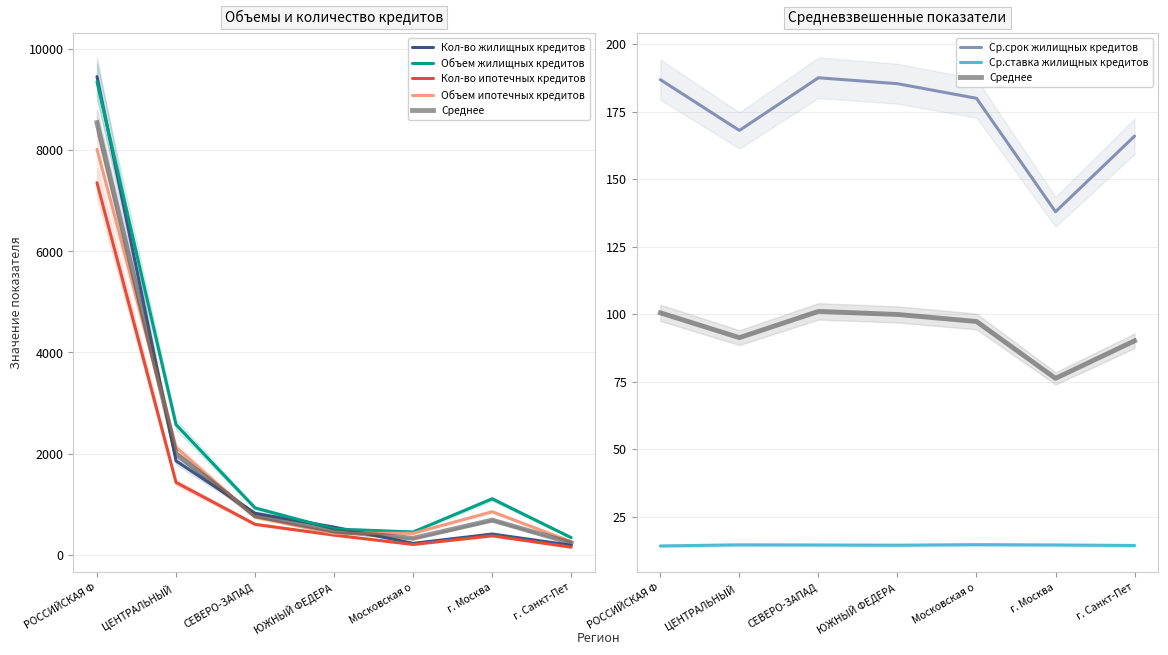

Where do Объем ипотечных кредитов and Кол-во жилищных кредитов first cross each other?

РОССИЙСКАЯ Ф and ЦЕНТРАЛЬНЫЙ 